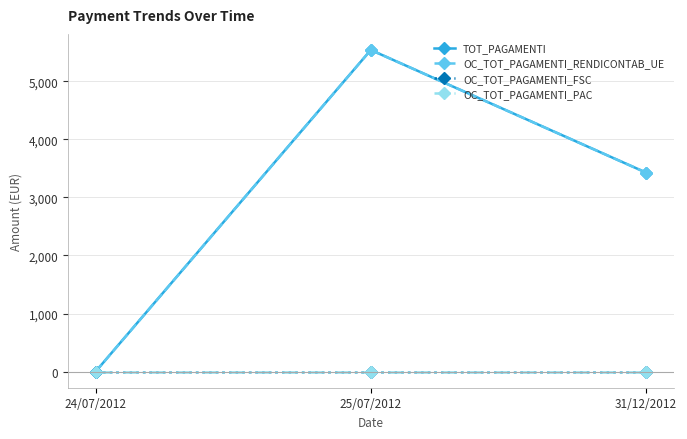

Is this an area chart (filled region under the line)?

No